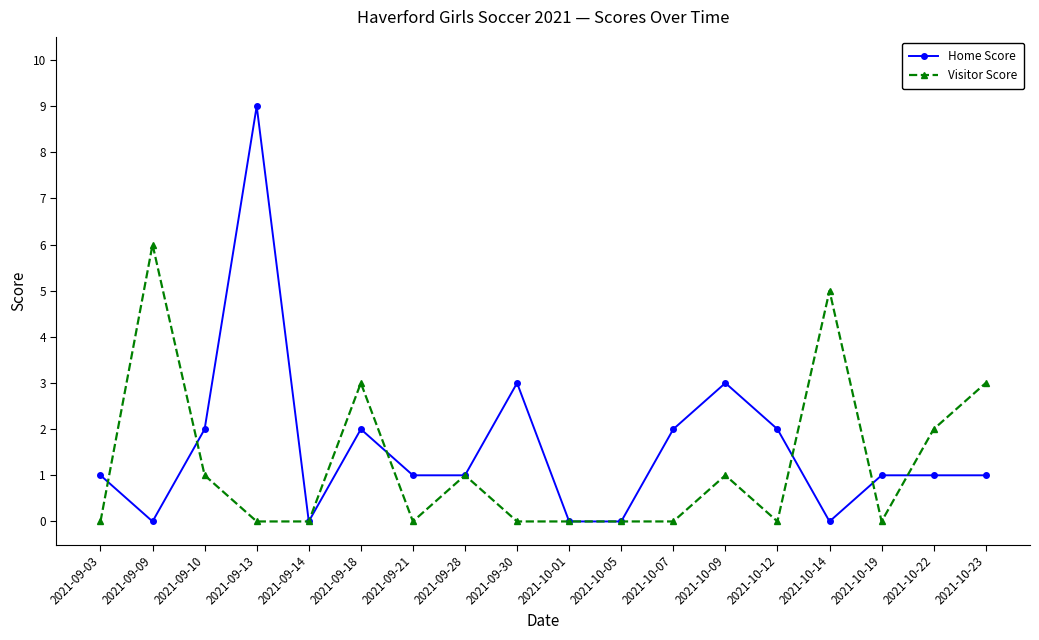

What is the spread (max minus min) of values at 2021-10-14?

5